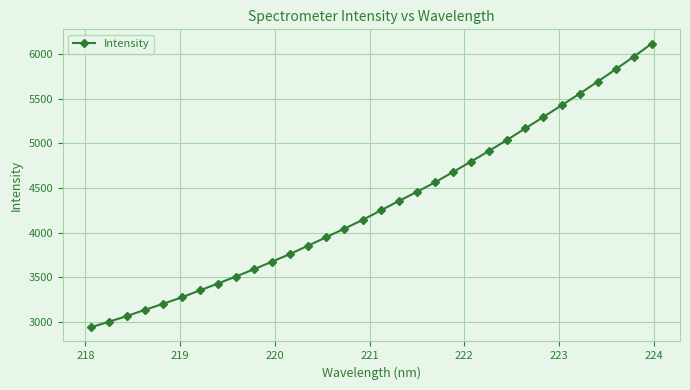

What is the minimum value shown in the chart?

2942.7